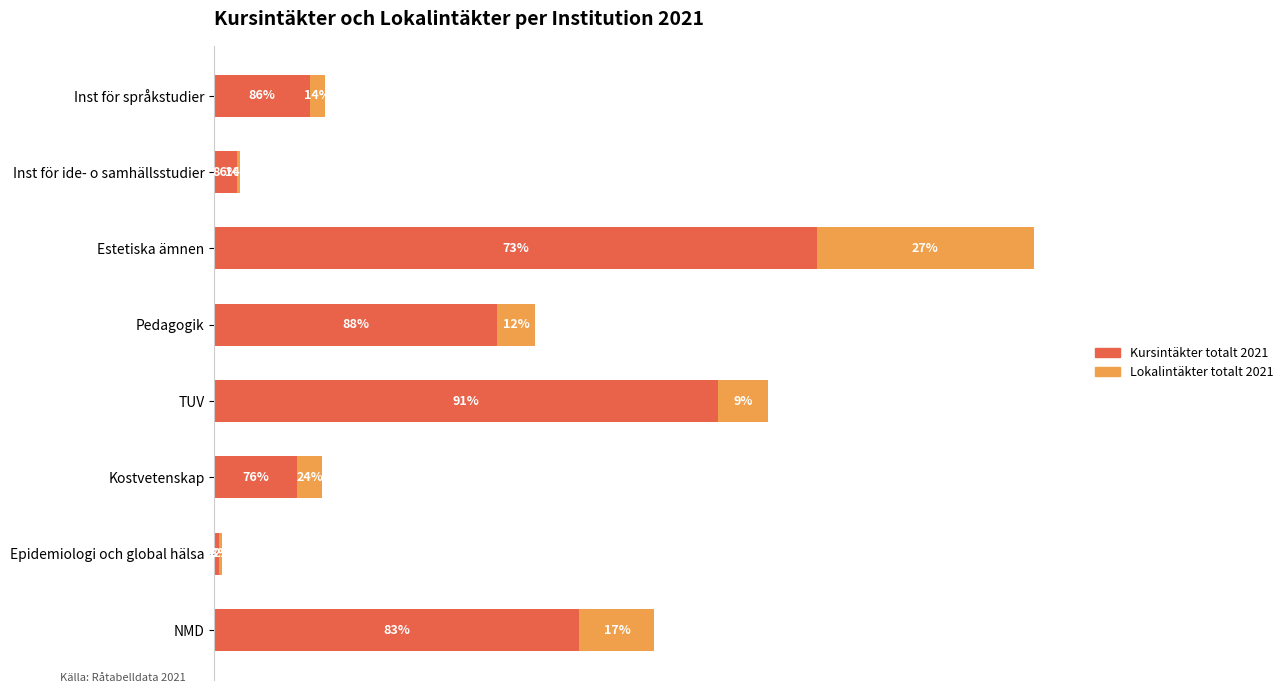

What are all the series names shown in the legend?

Kursintäkter totalt 2021, Lokalintäkter totalt 2021